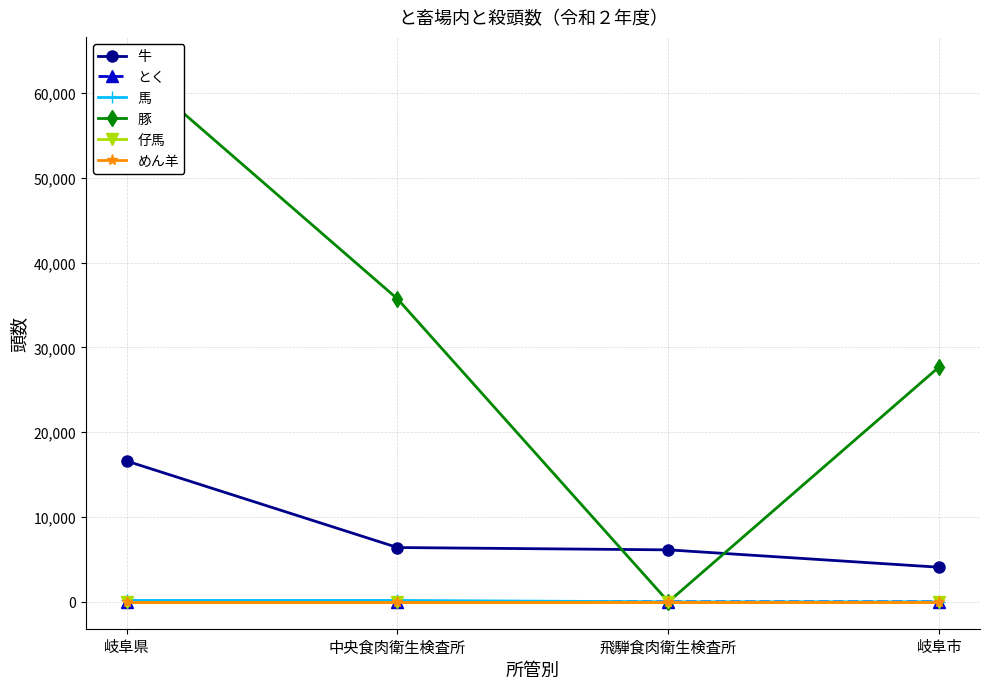

Is the value of 牛 at 岐阜県 greater than the value of めん羊 at 中央食肉衛生検査所?

Yes